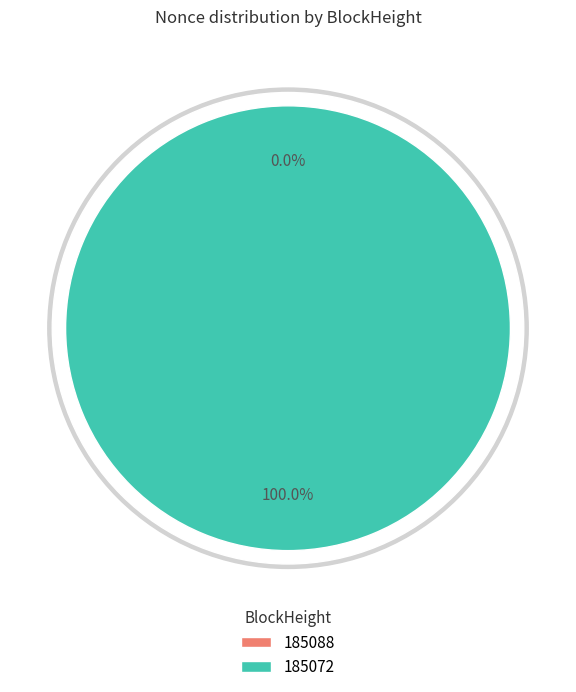

What is the smallest slice in the pie chart?

185088